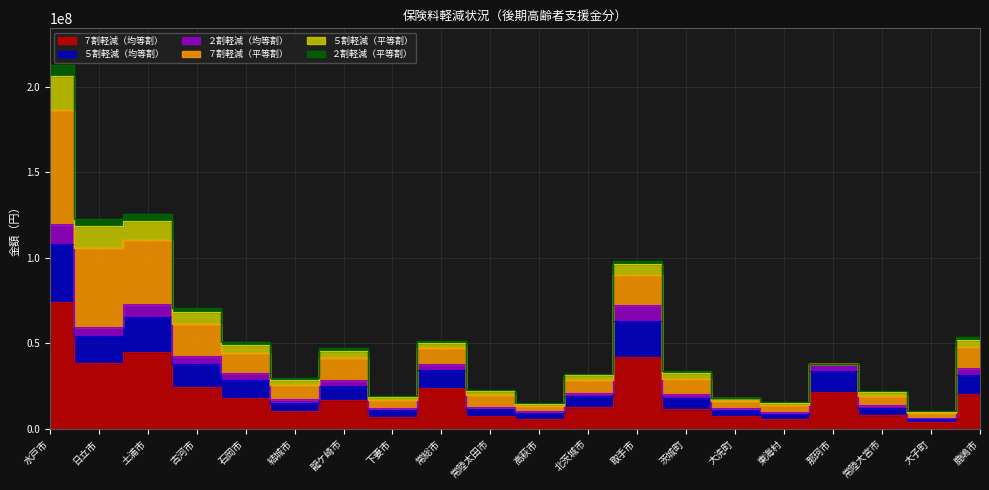

Between 茨城町 and 高萩市, which is larger?

茨城町